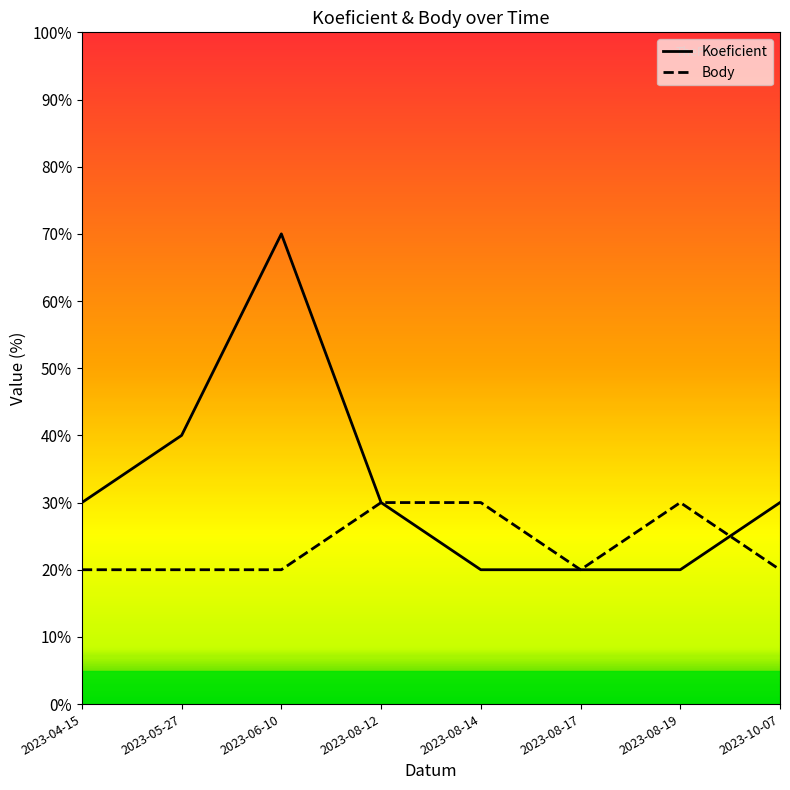

What is the value of the Koeficient point at the 3rd from the left?

0.7